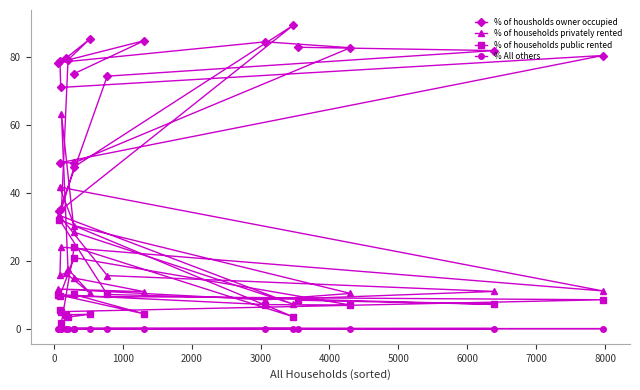

What are all the series names shown in the legend?

% of housholds owner occupied, % of households privately rented, % of households public rented, % All others